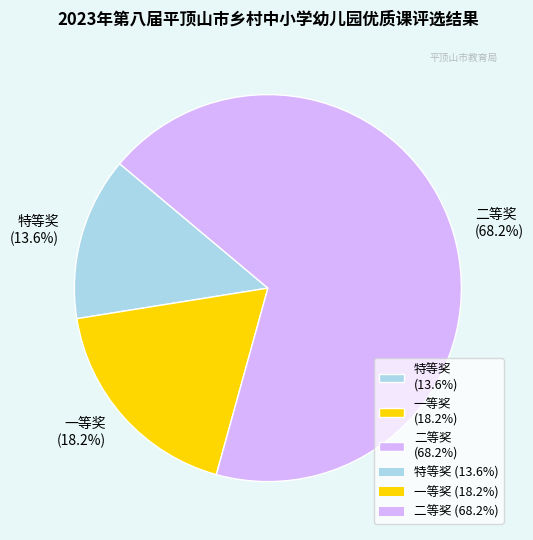

Which slice is the largest?

二等奖